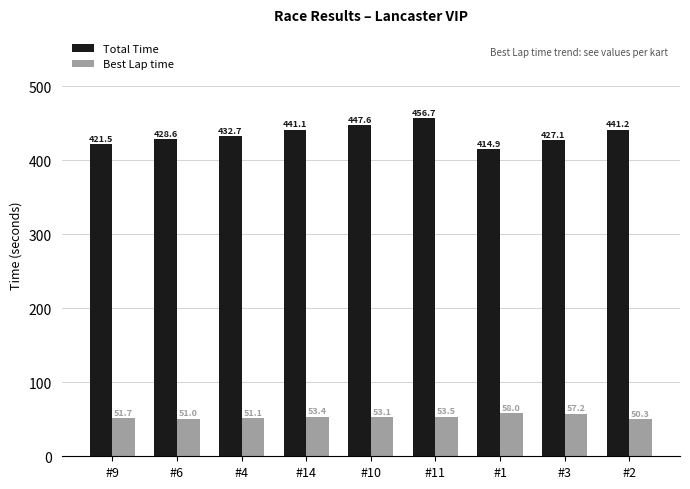

What is the sum of the Total Time values at #4 and #1?

847.6